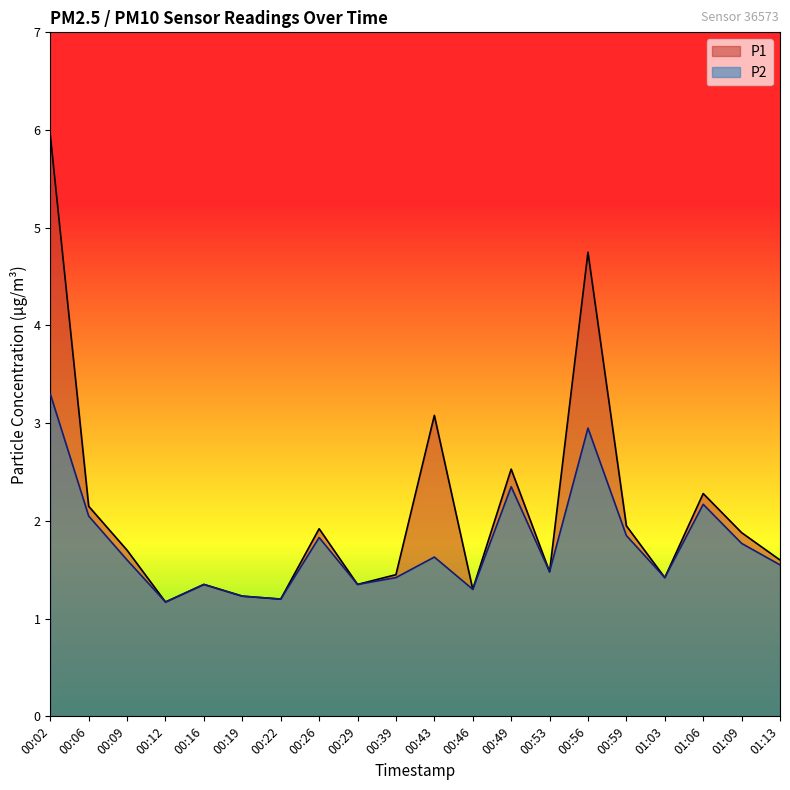

True or false: P2 has more than 2 interior local peaks.

True